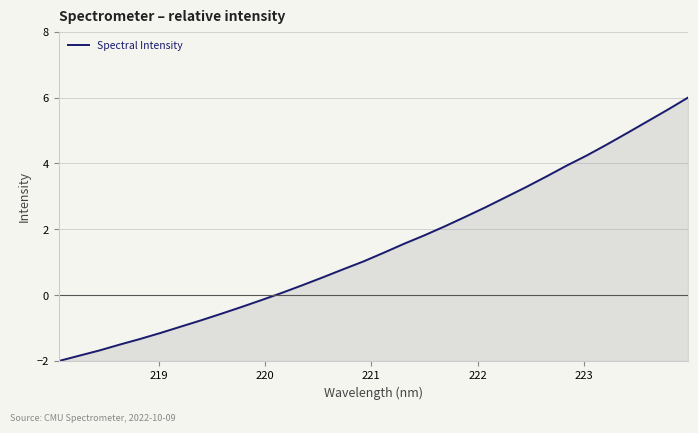

What is the smallest value displayed?

-2.0